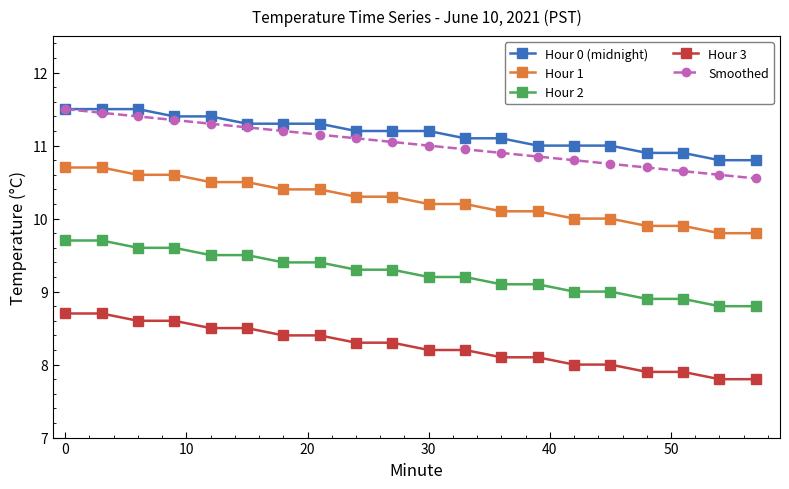

True or false: Hour 0 (midnight) and Hour 2 cross at least once.

False